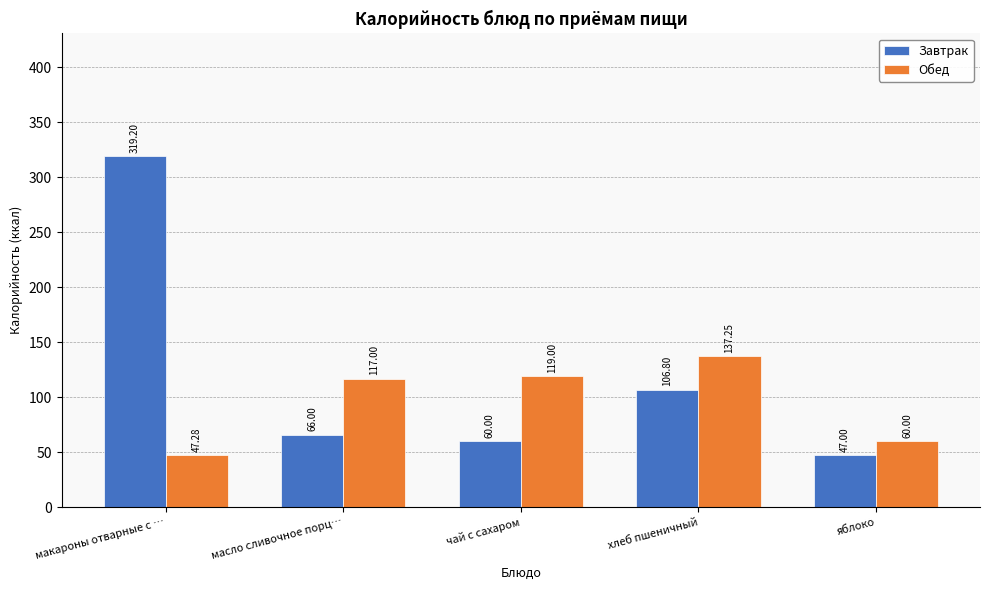

What is the sum of all Завтрак values?

599.0